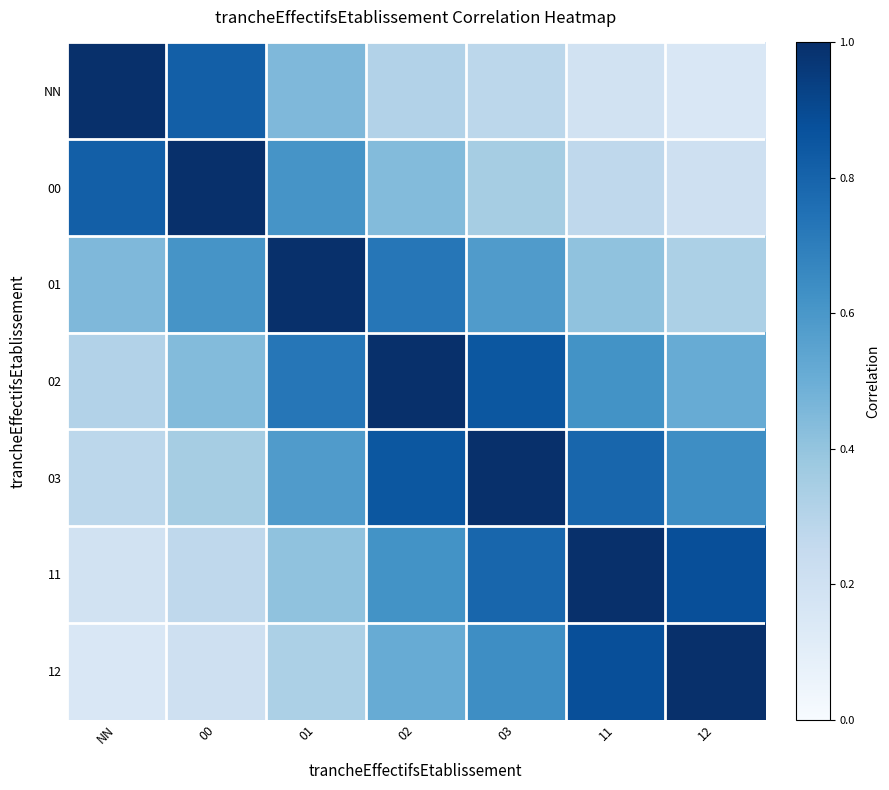

Which series has the largest total across all categories?

03